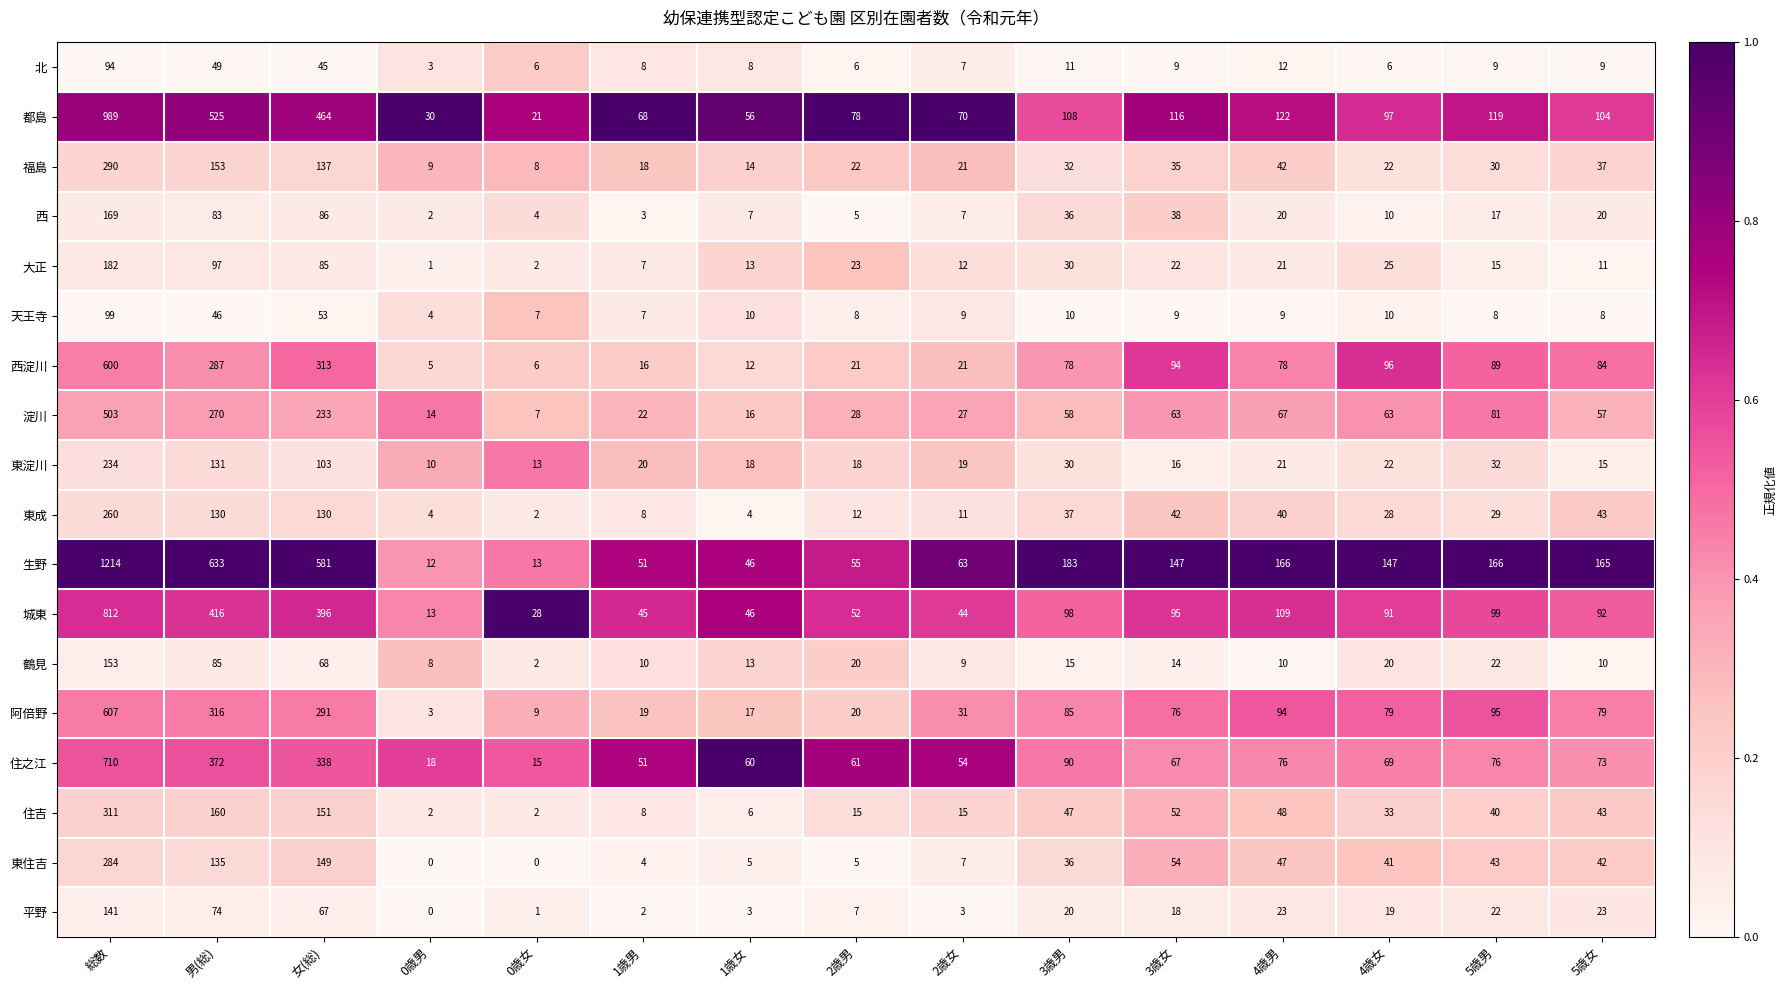

What is the sum of the 淀川 values at 1歳男 and 3歳女?

85